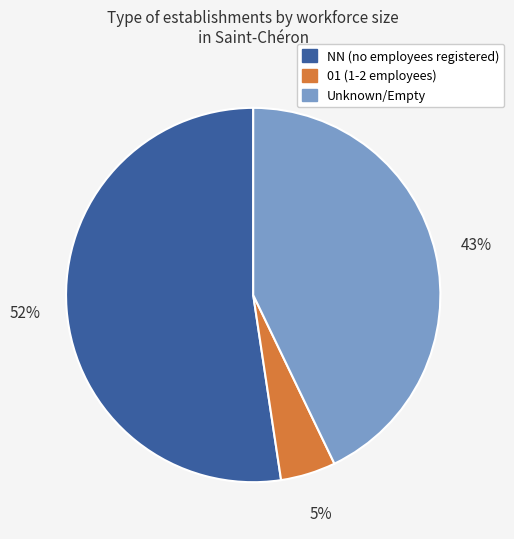

To the nearest percent, what portion does 01 (1-2 employees) represent?

5%